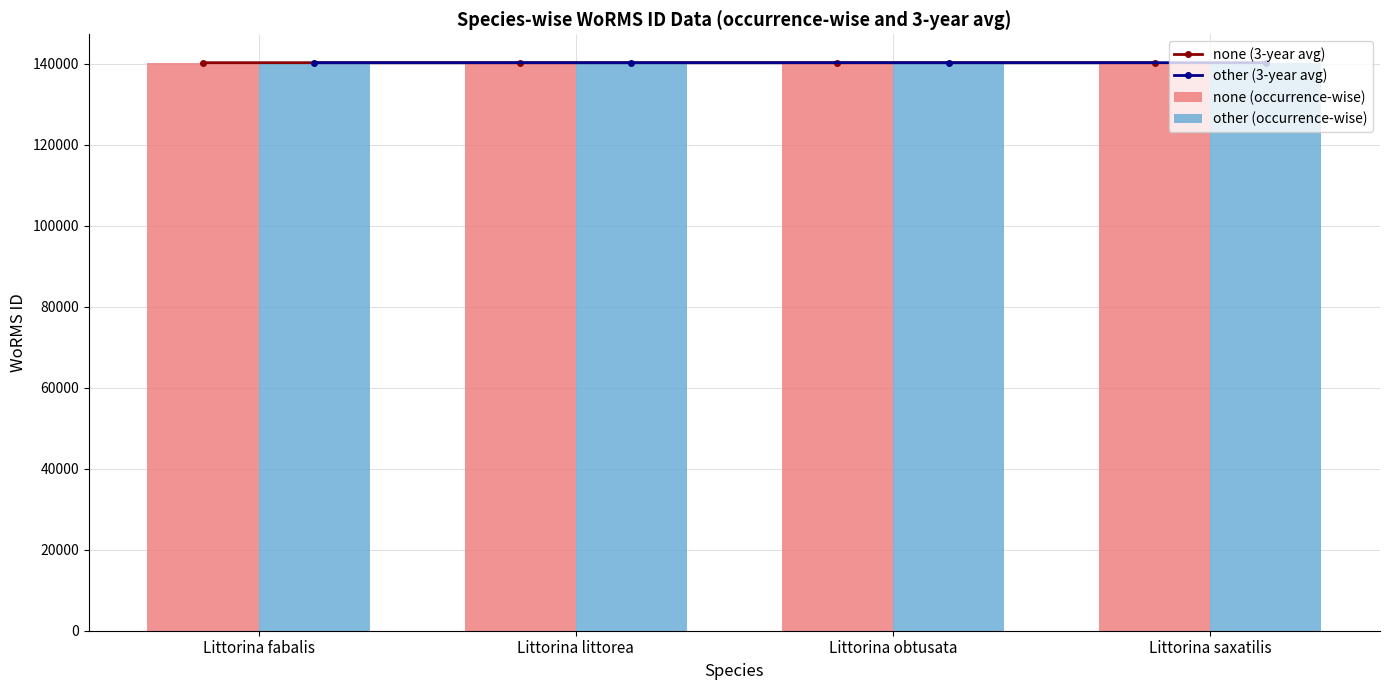

Where is WoRMS ID (3-year avg) nearest to the value 140262?

Littorina littorea